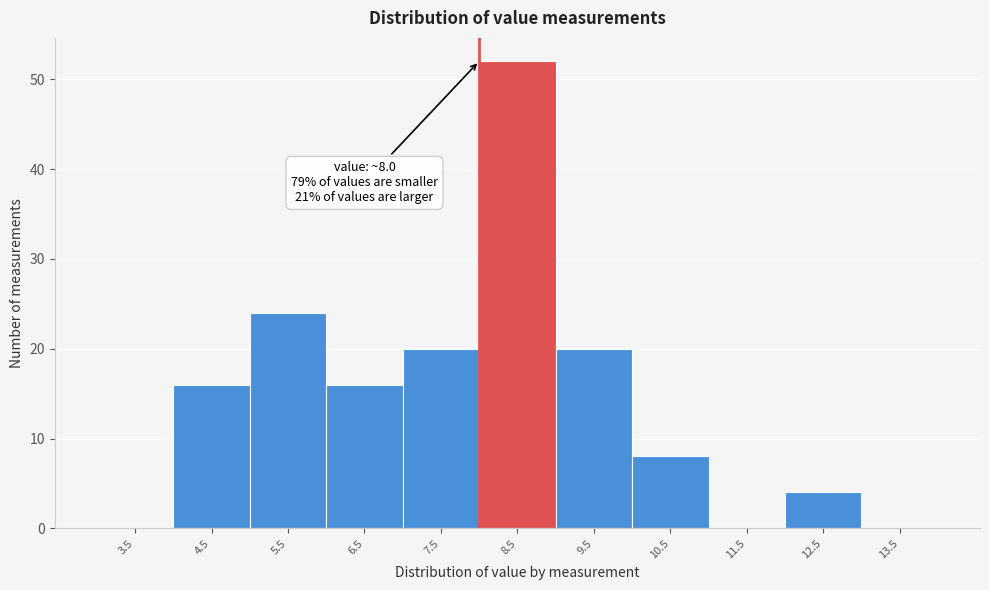

Which range on the x-axis has the tallest bar?

8 to 9